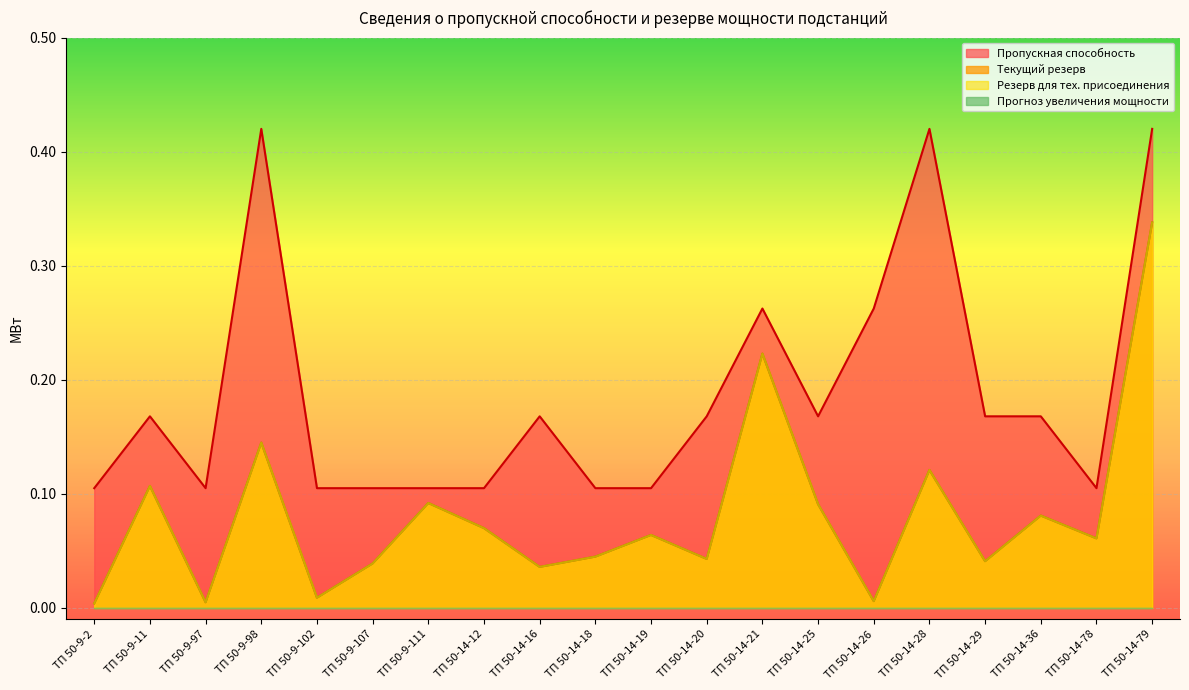

Which label corresponds to the largest value in the chart?

ТП 50-9-98